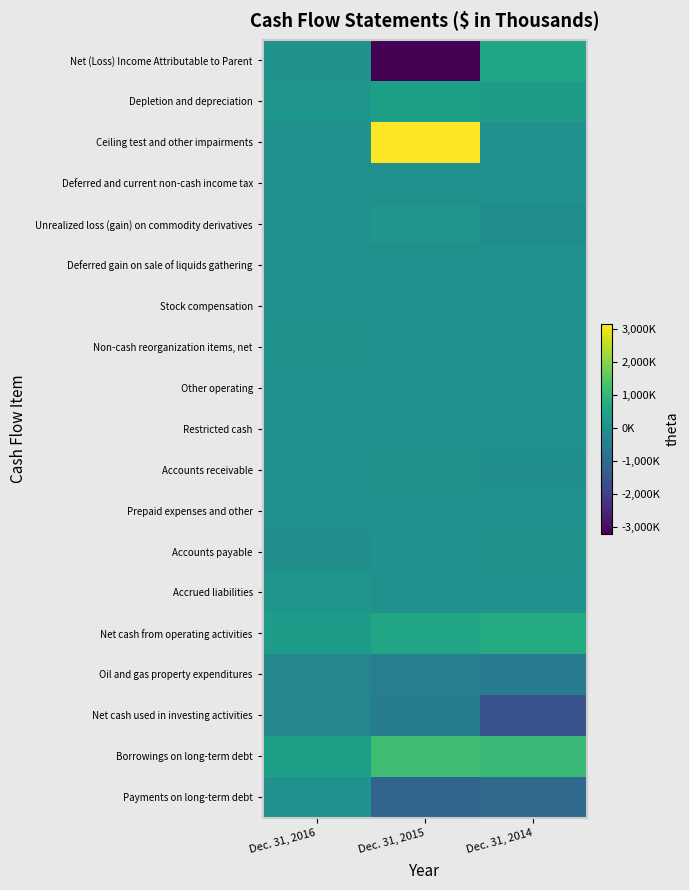

Reading left to right, transcribe all the data shown in this chart.

Net (Loss) Income Attributable to Parent: Dec. 31, 2016=56151	Dec. 31, 2015=-3207220	Dec. 31, 2014=542851
Depletion and depreciation: Dec. 31, 2016=125121	Dec. 31, 2015=401200	Dec. 31, 2014=292951
Ceiling test and other impairments: Dec. 31, 2016=0	Dec. 31, 2015=3144899	Dec. 31, 2014=0
Deferred and current non-cash income tax: Dec. 31, 2016=1	Dec. 31, 2015=-990	Dec. 31, 2014=995
Unrealized loss (gain) on commodity derivatives: Dec. 31, 2016=0	Dec. 31, 2015=104190	Dec. 31, 2014=-130066
Deferred gain on sale of liquids gathering: Dec. 31, 2016=-10553	Dec. 31, 2015=-10553	Dec. 31, 2014=-10553
Stock compensation: Dec. 31, 2016=5562	Dec. 31, 2015=4128	Dec. 31, 2014=5467
Non-cash reorganization items, net: Dec. 31, 2016=42523	Dec. 31, 2015=0	Dec. 31, 2014=0
Other operating: Dec. 31, 2016=6870	Dec. 31, 2015=9217	Dec. 31, 2014=4569
Restricted cash: Dec. 31, 2016=-3456	Dec. 31, 2015=2	Dec. 31, 2014=2
Accounts receivable: Dec. 31, 2016=-19635	Dec. 31, 2015=65132	Dec. 31, 2014=-43116
Prepaid expenses and other: Dec. 31, 2016=-15647	Dec. 31, 2015=-20106	Dec. 31, 2014=-1920
Accounts payable: Dec. 31, 2016=-63924	Dec. 31, 2015=13815	Dec. 31, 2014=28696
Accrued liabilities: Dec. 31, 2016=133144	Dec. 31, 2015=1655	Dec. 31, 2014=-5938
Net cash from operating activities: Dec. 31, 2016=307614	Dec. 31, 2015=515538	Dec. 31, 2014=712584
Oil and gas property expenditures: Dec. 31, 2016=-269314	Dec. 31, 2015=-494025	Dec. 31, 2014=-599913
Net cash used in investing activities: Dec. 31, 2016=-278900	Dec. 31, 2015=-512757	Dec. 31, 2014=-1600743
Borrowings on long-term debt: Dec. 31, 2016=369000	Dec. 31, 2015=1165000	Dec. 31, 2014=1095000
Payments on long-term debt: Dec. 31, 2016=0	Dec. 31, 2015=-1153000	Dec. 31, 2014=-1037000